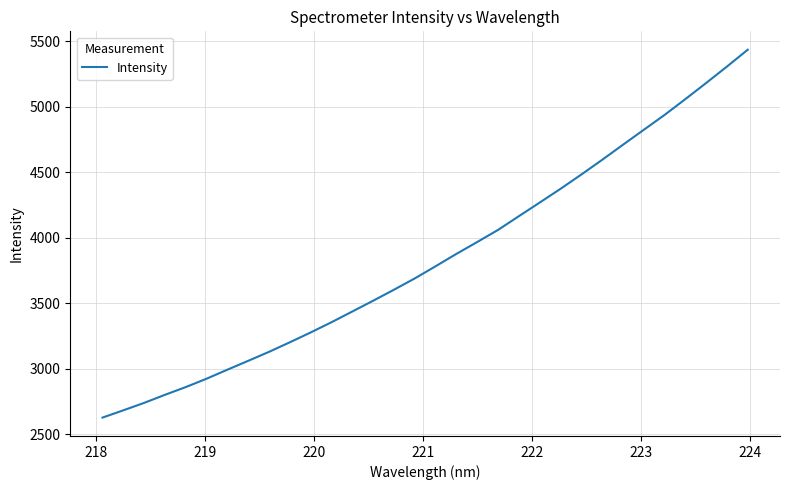

What is the minimum value shown in the chart?

2626.3